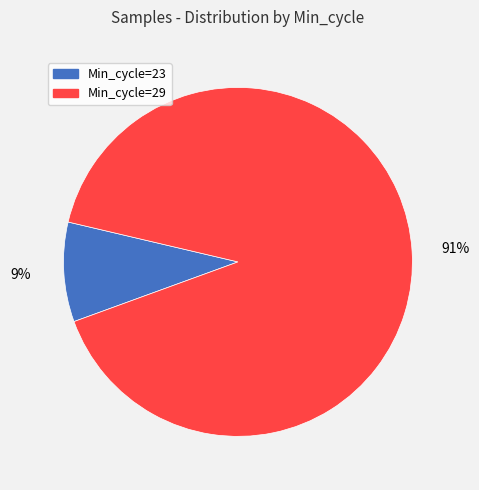

How many segments does this pie chart have?

2